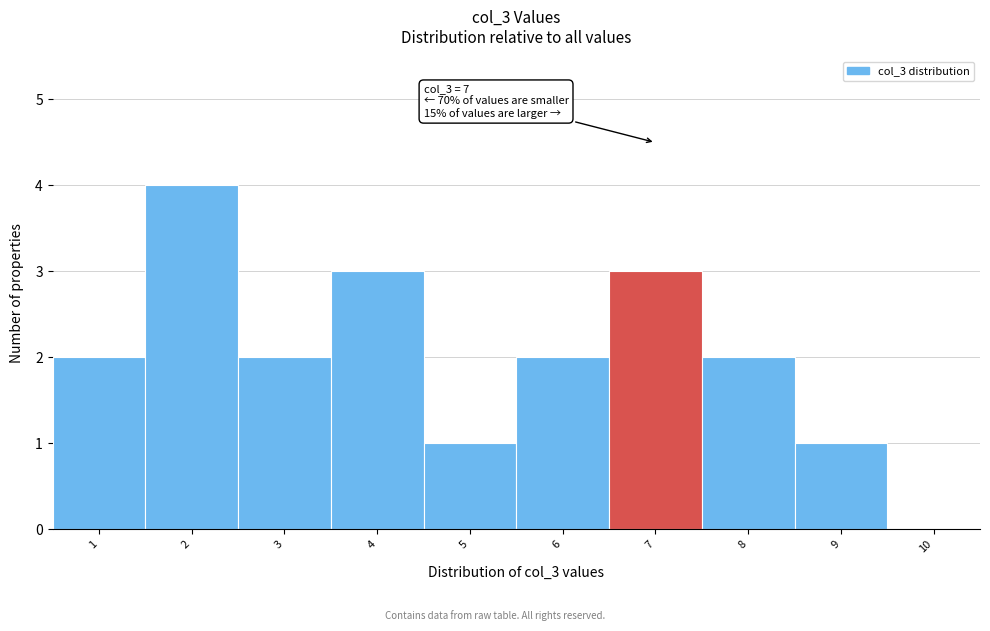

Which range on the x-axis has the tallest bar?

1.5 to 2.5